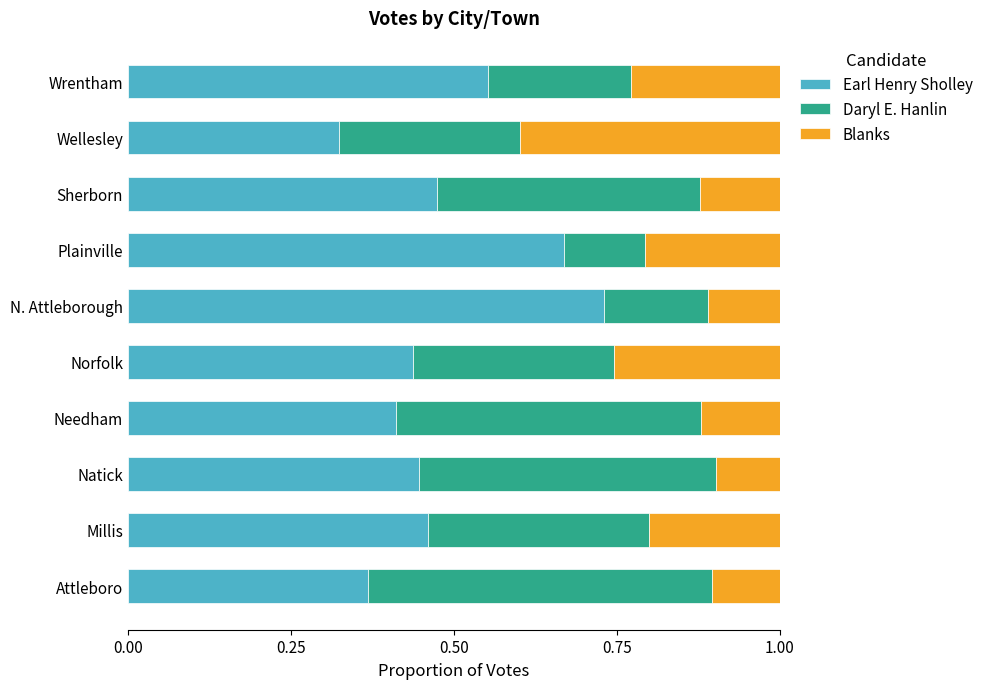

At which label does Earl Henry Sholley reach its minimum?

Wellesley